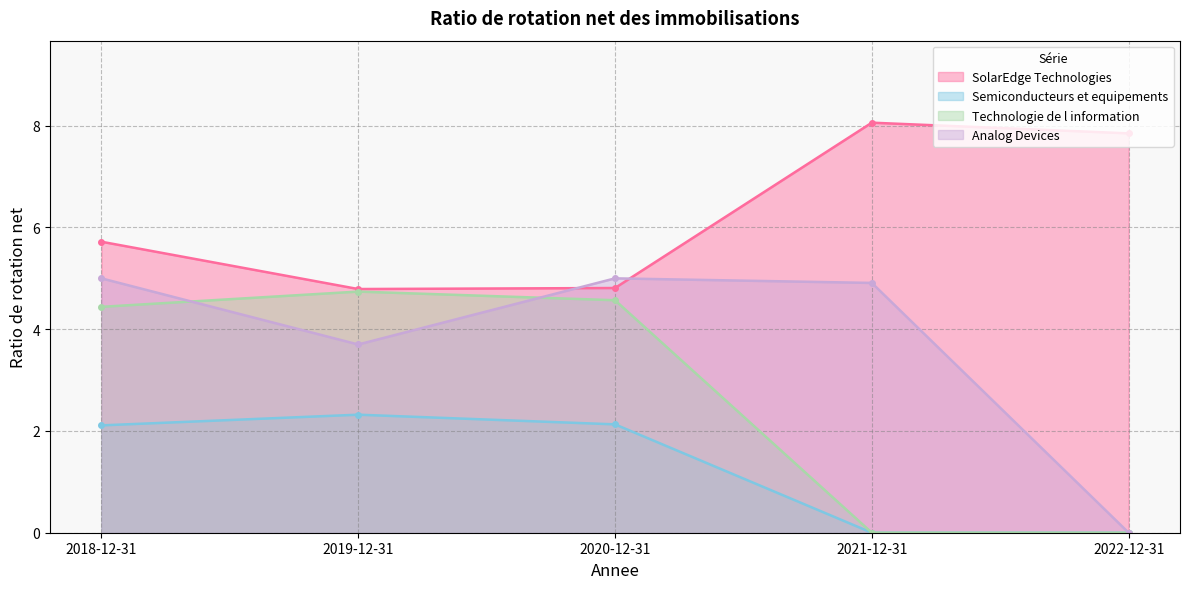

Is the value of Analog Devices at 2019-12-31 greater than the value of Semiconducteurs et equipements at 2021-12-31?

Yes